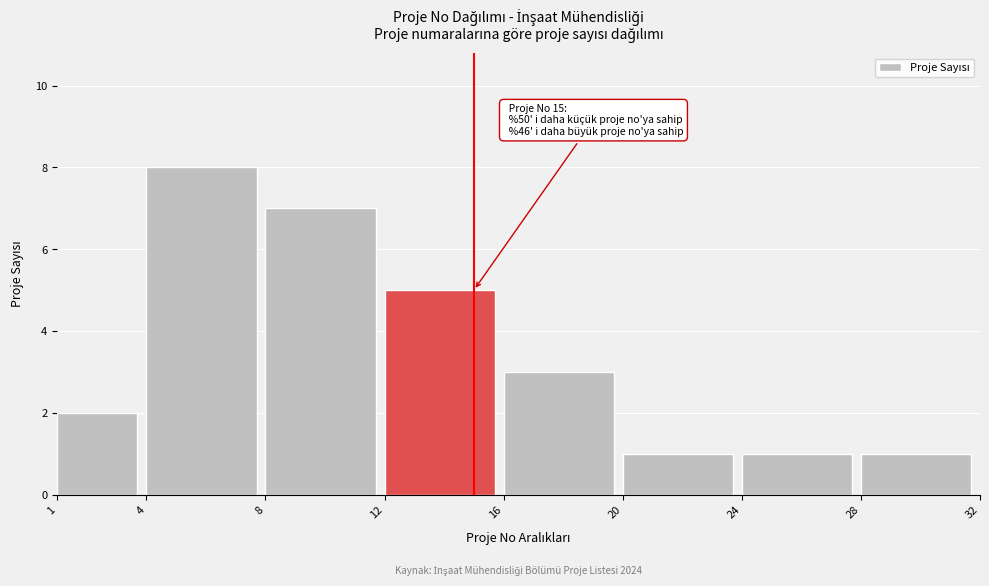

Reading left to right, extract all data points from this chart.

1=2	4=8	8=7	12=5	16=3	20=1	24=1	28=1